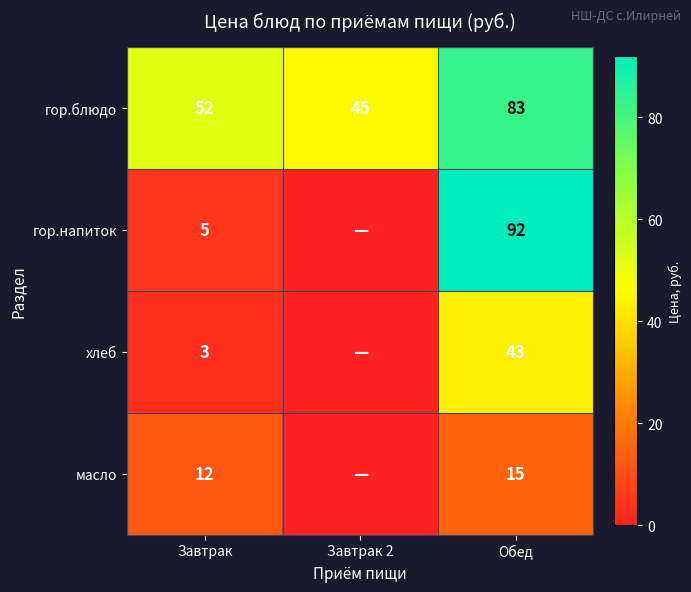

What is the difference between the highest and lowest values at Завтрак?

49